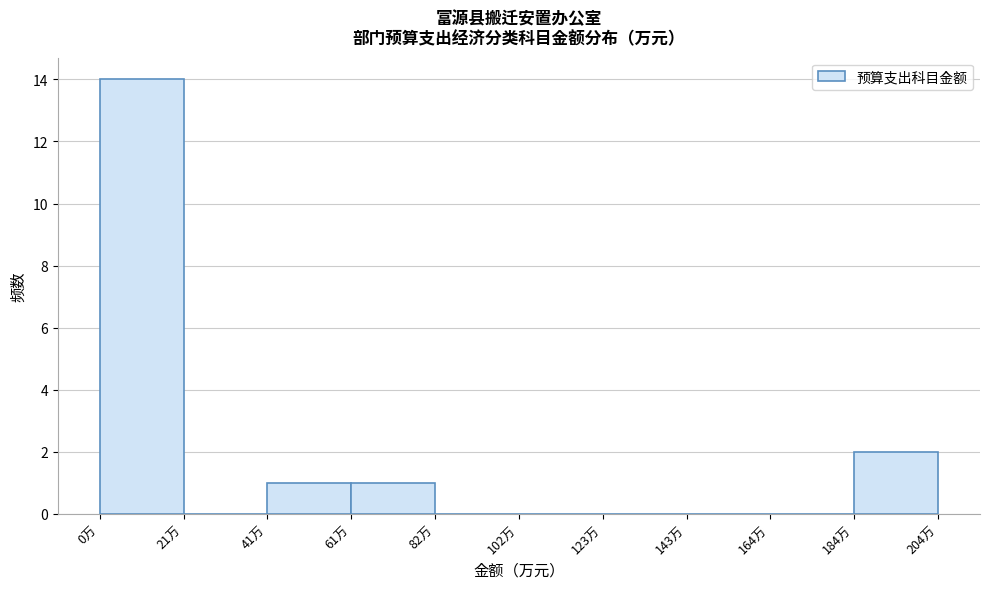

How tall is the bar that spans 40 to 60 on the x-axis? Neither the bar edges nor the heights are printed on the chart, so give them approximately, as read against the axes.

1